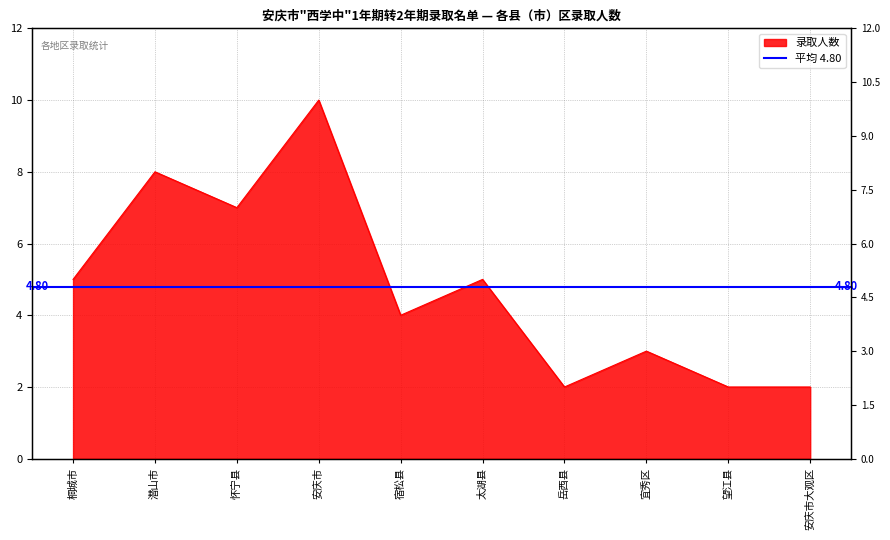

Between 望江县 and 宿松县, which is larger?

宿松县